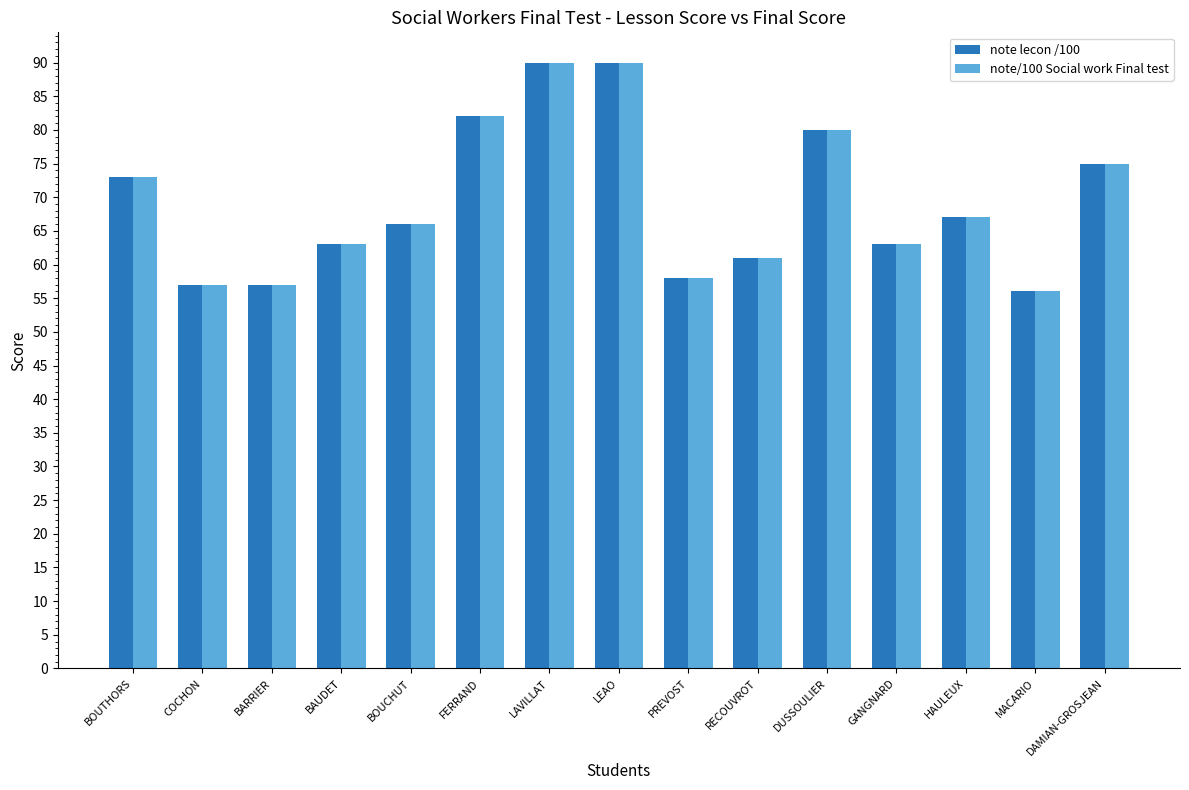

Reading left to right, extract all data points from this chart.

note lecon /100: 73	57	57	63	66	82	90	90	58	61	80	63	67	56	75
note/100 Social work Final test: 73	57	57	63	66	82	90	90	58	61	80	63	67	56	75